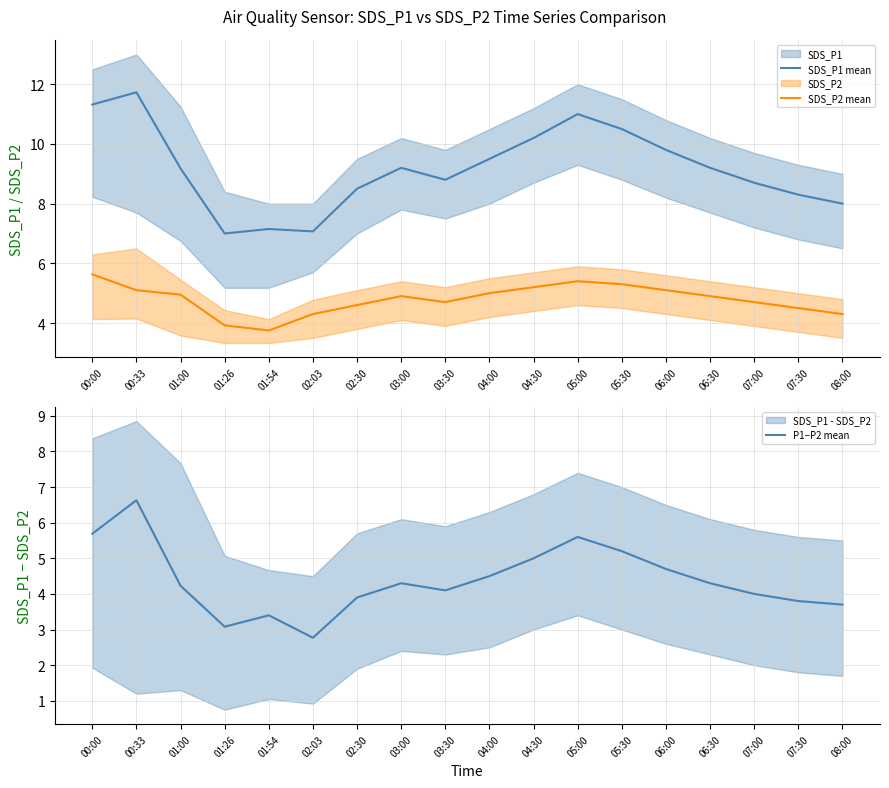

How many distinct data groups are displayed?

3